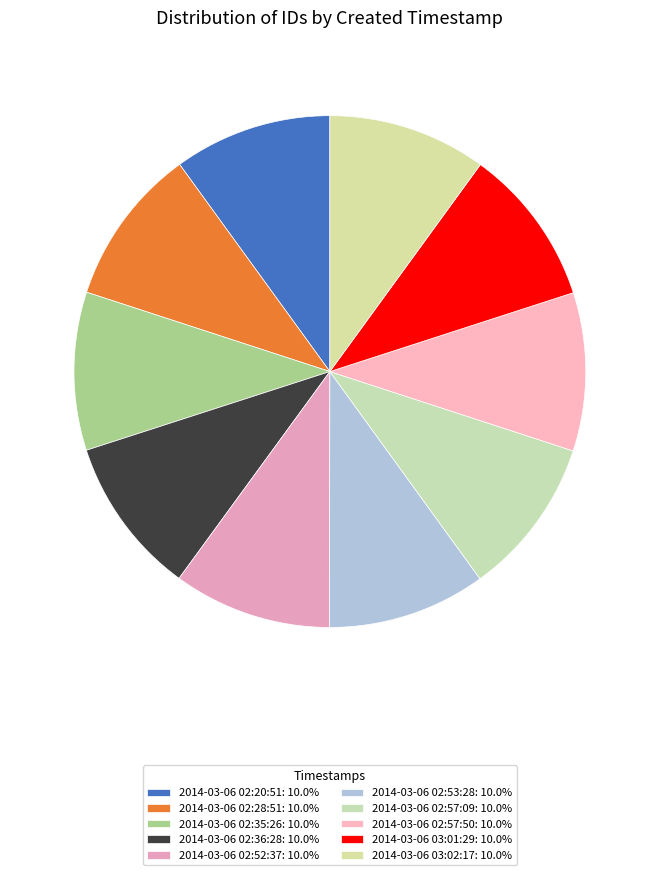

What portion of the pie excludes 2014-03-06 02:57:50?

90.0%